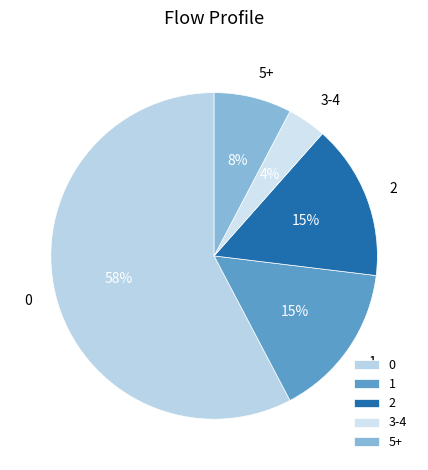

True or false: 3-4 accounts for 4% of the total.

True